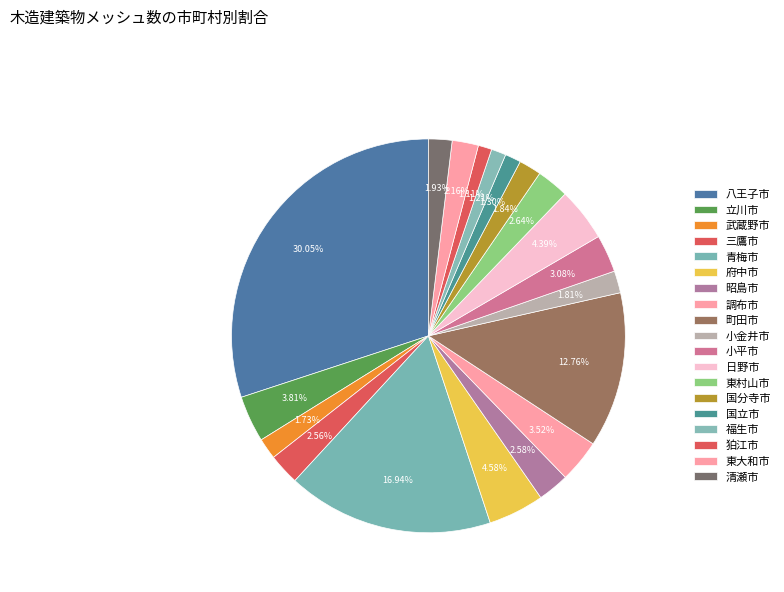

To the nearest percent, what percentage of the pie is 府中市?

5%